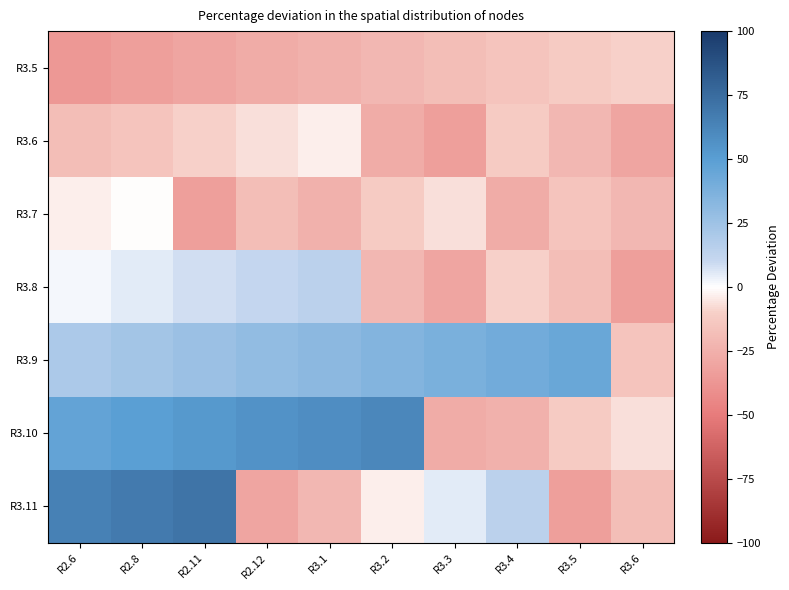

Reading right to left, list all the values displayed in this chart.

R3.5: R3.6=-9.5	R3.5=-12.5	R3.4=-15.4	R3.3=-18.4	R3.2=-21.4	R3.1=-24.3	R2.12=-27.3	R2.11=-30.2	R2.8=-33.2	R2.6=-36.2
R3.6: R3.6=-30.2	R3.5=-21.4	R3.4=-12.5	R3.3=-33.2	R3.2=-27.3	R3.1=-3.6	R2.12=-6.6	R2.11=-9.5	R2.8=-15.4	R2.6=-18.4
R3.7: R3.6=-21.4	R3.5=-15.4	R3.4=-27.3	R3.3=-6.6	R3.2=-12.5	R3.1=-24.3	R2.12=-18.4	R2.11=-33.2	R2.8=-0.6	R2.6=-3.6
R3.8: R3.6=-33.2	R3.5=-18.4	R3.4=-9.5	R3.3=-30.2	R3.2=-21.4	R3.1=14.2	R2.12=11.2	R2.11=8.2	R2.8=5.3	R2.6=2.3
R3.9: R3.6=-15.4	R3.5=43.8	R3.4=40.8	R3.3=37.9	R3.2=34.9	R3.1=31.9	R2.12=29.0	R2.11=26.0	R2.8=23.1	R2.6=20.1
R3.10: R3.6=-6.6	R3.5=-12.5	R3.4=-24.3	R3.3=-27.3	R3.2=61.5	R3.1=58.6	R2.12=55.6	R2.11=52.7	R2.8=49.7	R2.6=46.7
R3.11: R3.6=-18.4	R3.5=-33.2	R3.4=14.2	R3.3=5.3	R3.2=-3.6	R3.1=-21.4	R2.12=-30.2	R2.11=70.4	R2.8=67.5	R2.6=64.5